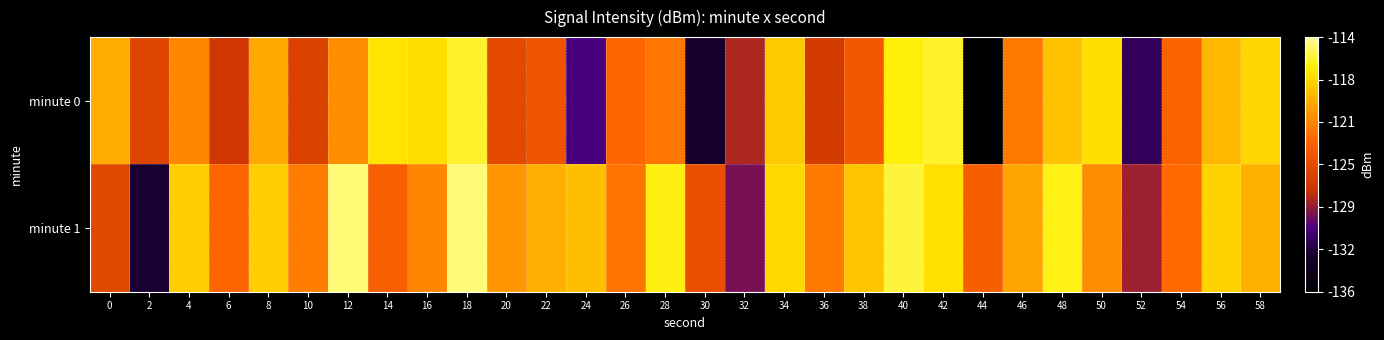

Reading left to right, list all the values displayed in this chart.

minute 0: 0=-119.5	2=-125.7	4=-121.2	6=-126.8	8=-119.5	10=-125.9	12=-120.9	14=-117.0	16=-117.3	18=-116.0	20=-125.2	22=-124.4	24=-130.5	26=-122.9	28=-122.1	30=-132.9	32=-127.9	34=-118.1	36=-126.5	38=-124.0	40=-116.5	42=-115.9	44=-135.9	46=-121.9	48=-118.5	50=-117.3	52=-131.6	54=-123.1	56=-118.9	58=-117.7
minute 1: 0=-125.4	2=-132.6	4=-118.0	6=-122.9	8=-118.0	10=-121.7	12=-114.6	14=-123.4	16=-121.3	18=-114.6	20=-120.5	22=-119.3	24=-118.7	26=-122.1	28=-116.4	30=-124.8	32=-129.3	34=-117.6	36=-121.9	38=-118.4	40=-115.7	42=-117.2	44=-123.5	46=-119.8	48=-116.3	50=-121.0	52=-128.4	54=-122.6	56=-117.8	58=-119.2